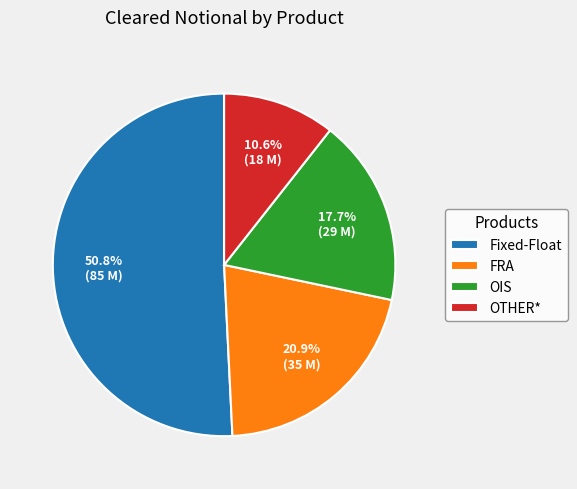

True or false: FRA accounts for 12% of the total.

False